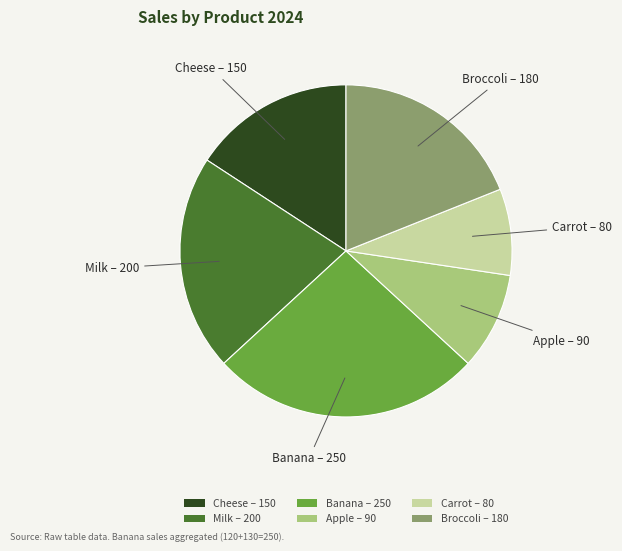

Combined, do Carrot – 80 and Milk – 200 account for over 50%?

No